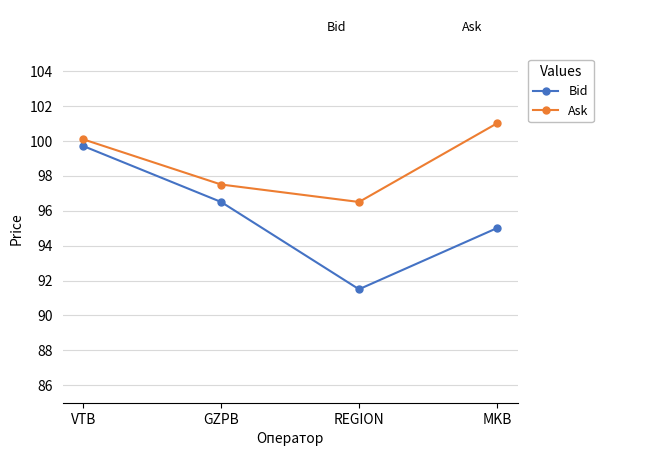

True or false: Ask and Bid intersect in this chart.

False